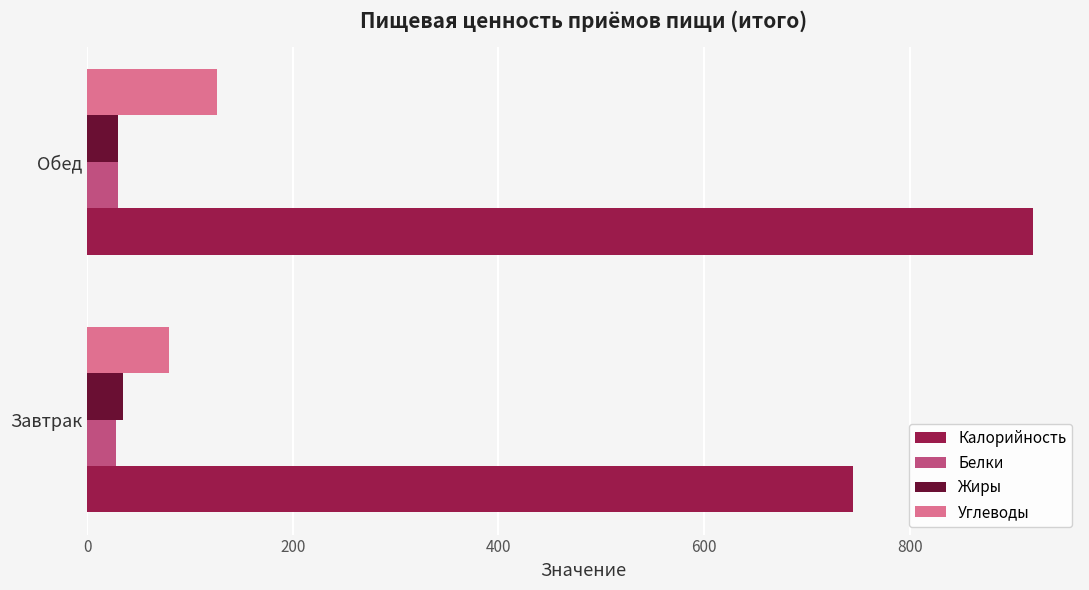

Read the Калорийность value at Завтрак.

744.9